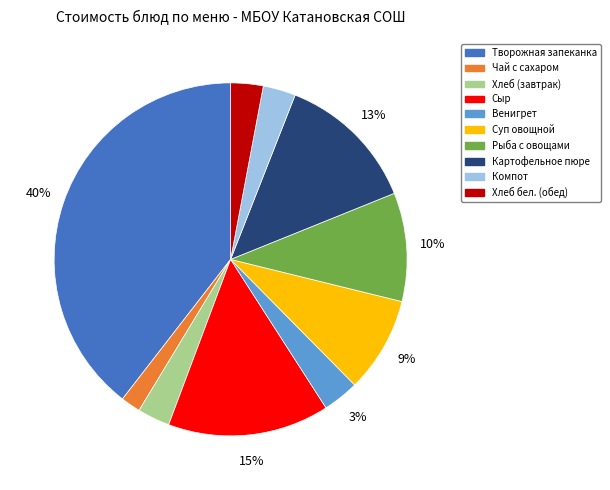

Count the number of slices in the pie.

10